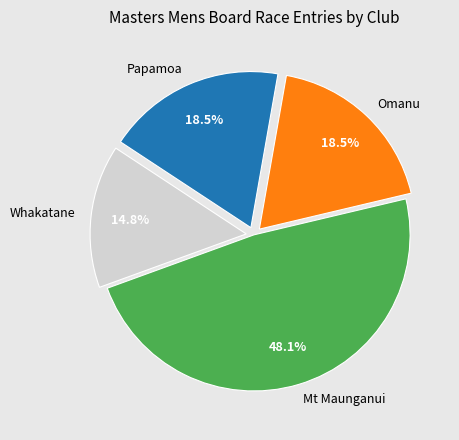

Is there a majority slice in this chart?

No